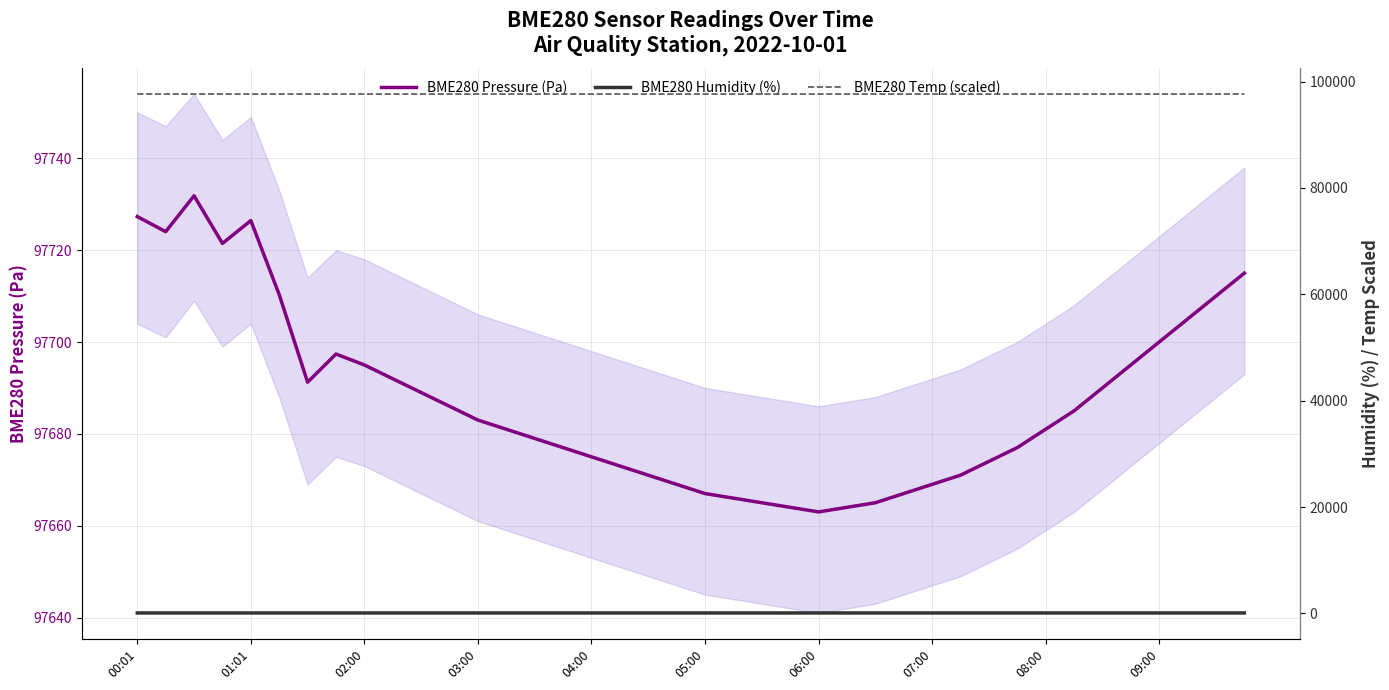

What is the difference between the maximum and minimum values in the BME280 Temp (scaled) series?

7.4